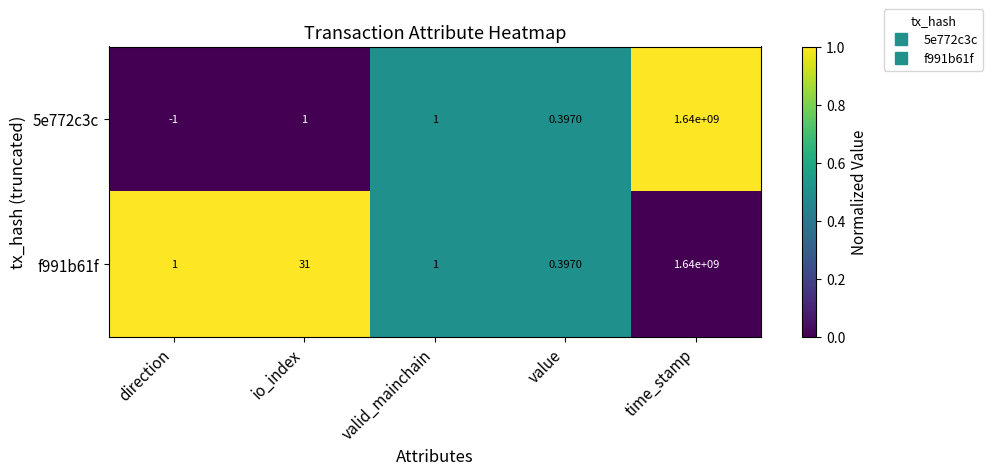

At which label does 5e772c3c reach its peak?

time_stamp